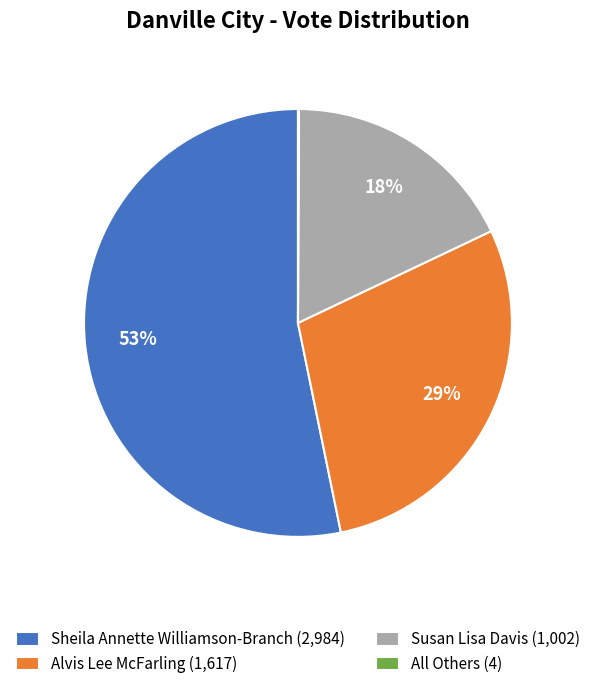

Does any single category account for the majority?

Yes